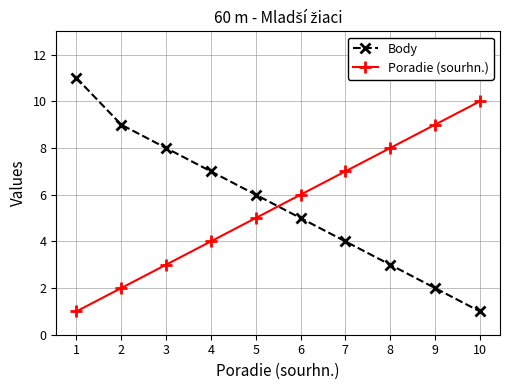

Is it true that Poradie (sourhn.) equals 10 at 10?

True